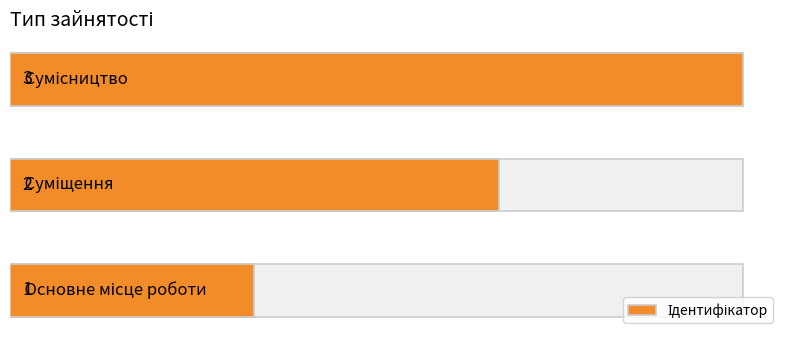

What is the sum of all values?

6